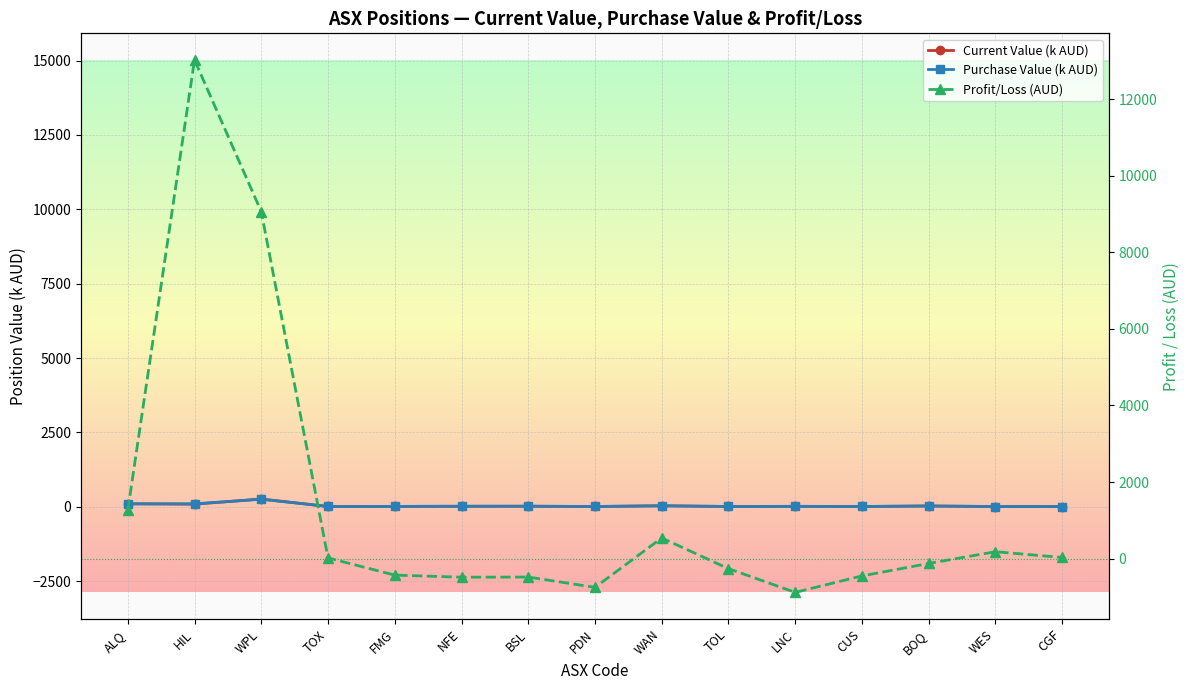

What position from the right is CUS?

4